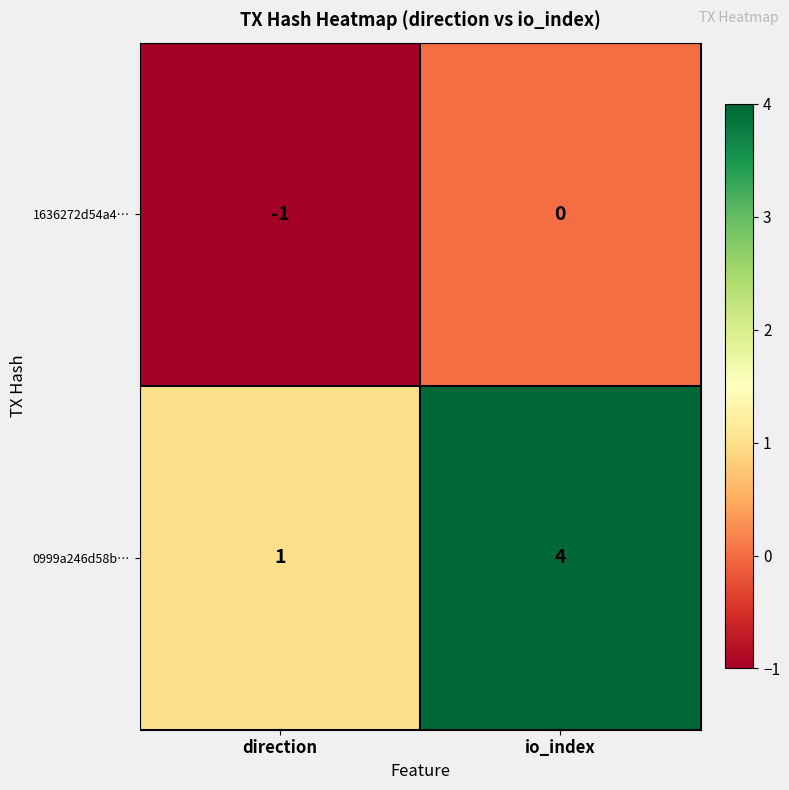

Reading left to right, extract all data points from this chart.

1636272d54a4…: direction=-1	io_index=0
0999a246d58b…: direction=1	io_index=4